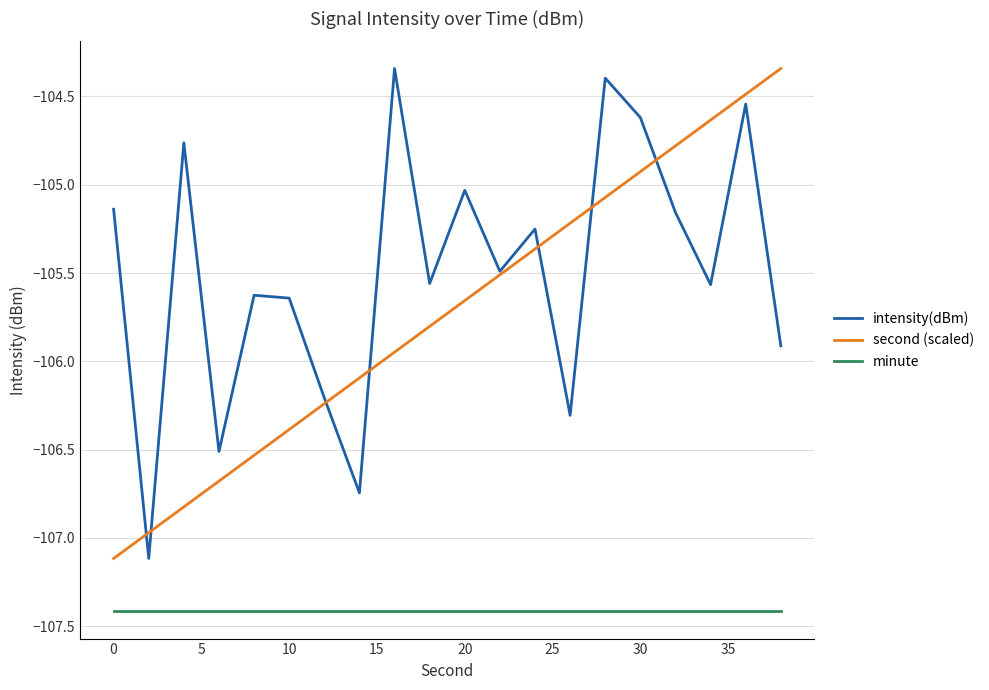

What is the lowest value of the intensity(dBm) series?

-107.1